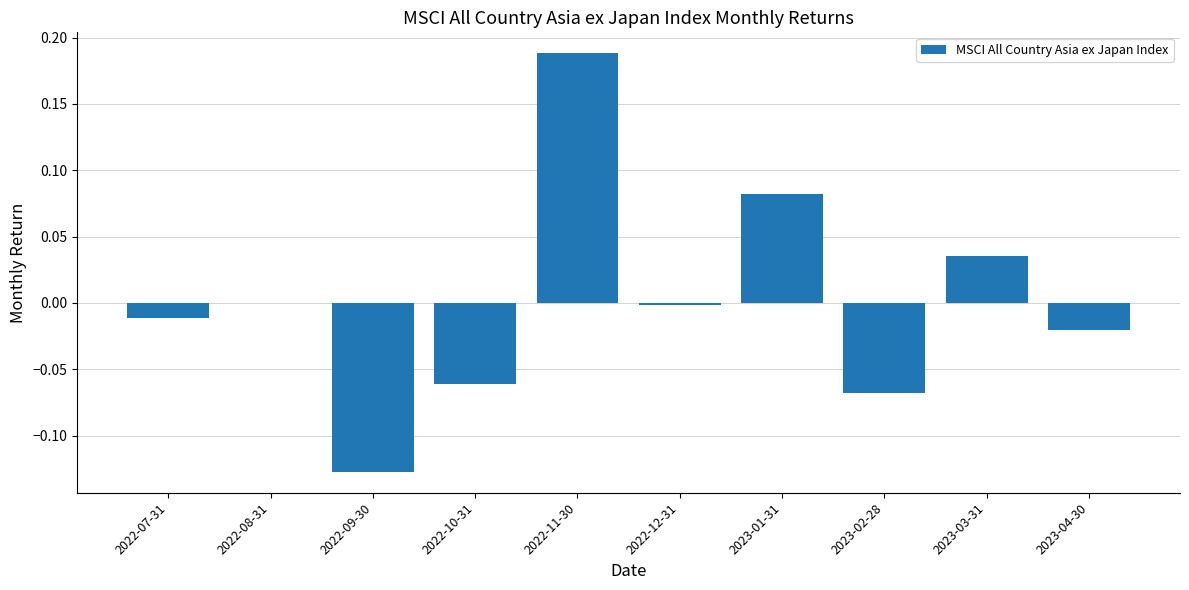

Which has a higher value, 2022-07-31 or 2023-02-28?

2022-07-31